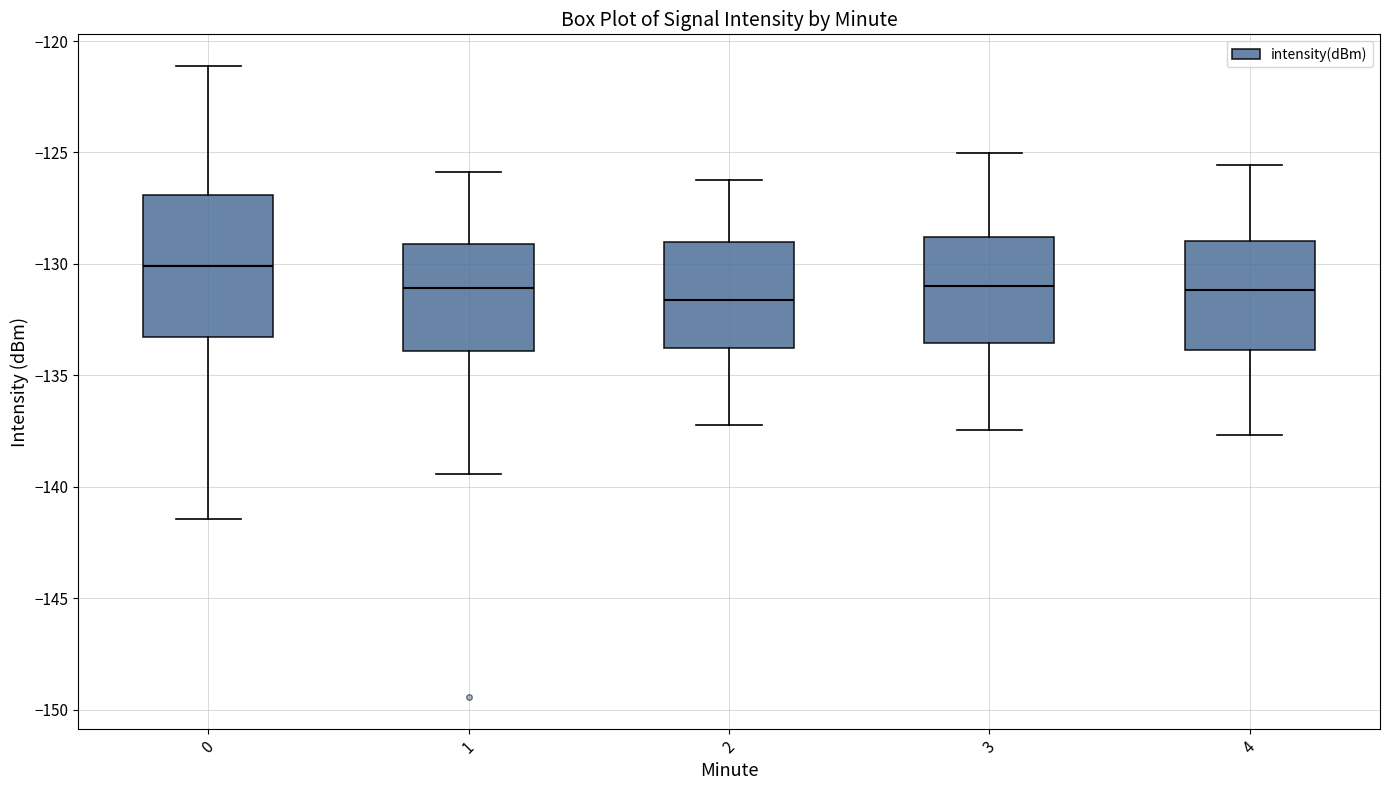

Comparing the boxes themselves (not the whiskers), which one is the tallest?

0